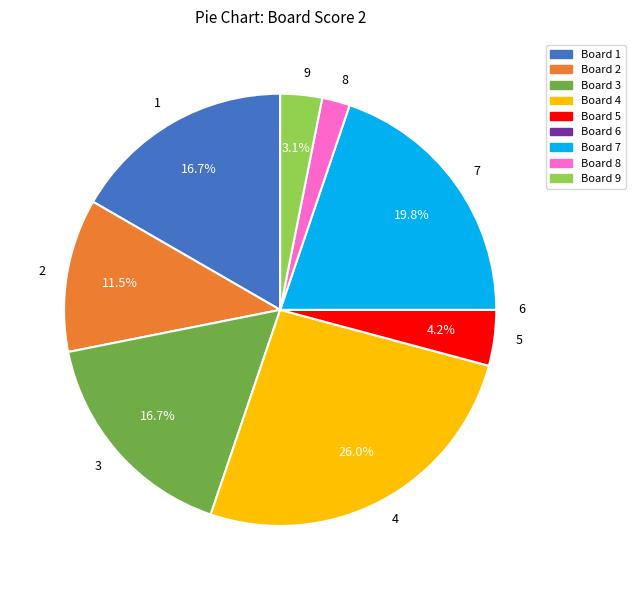

To the nearest percent, what portion does 5 represent?

4%